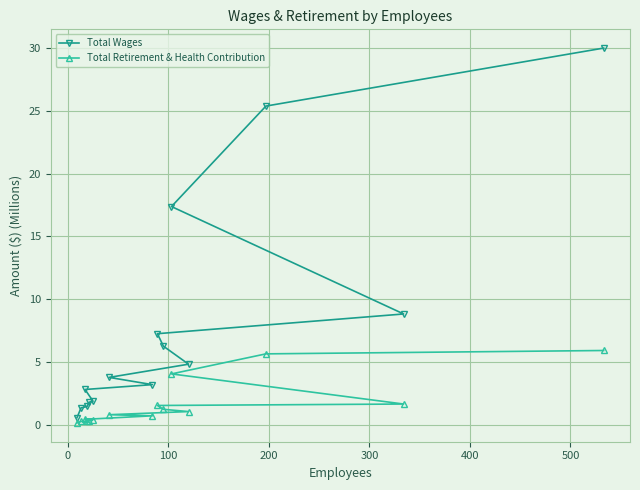

What is the sum of all Total Retirement & Health Contribution values?

24.2